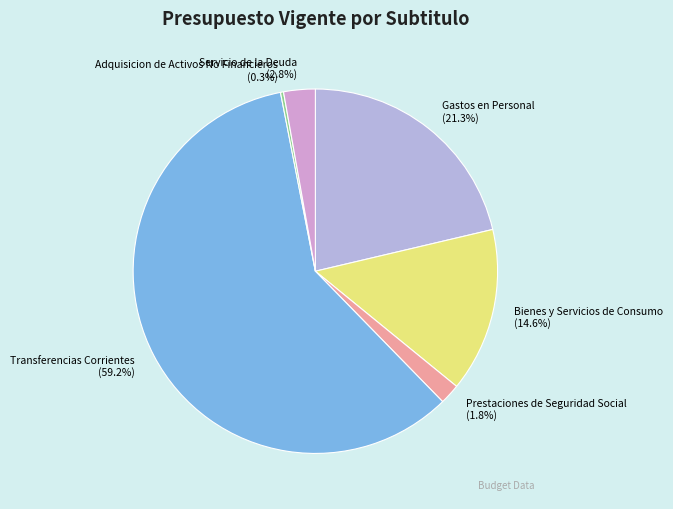

Which slice is the largest?

Transferencias Corrientes